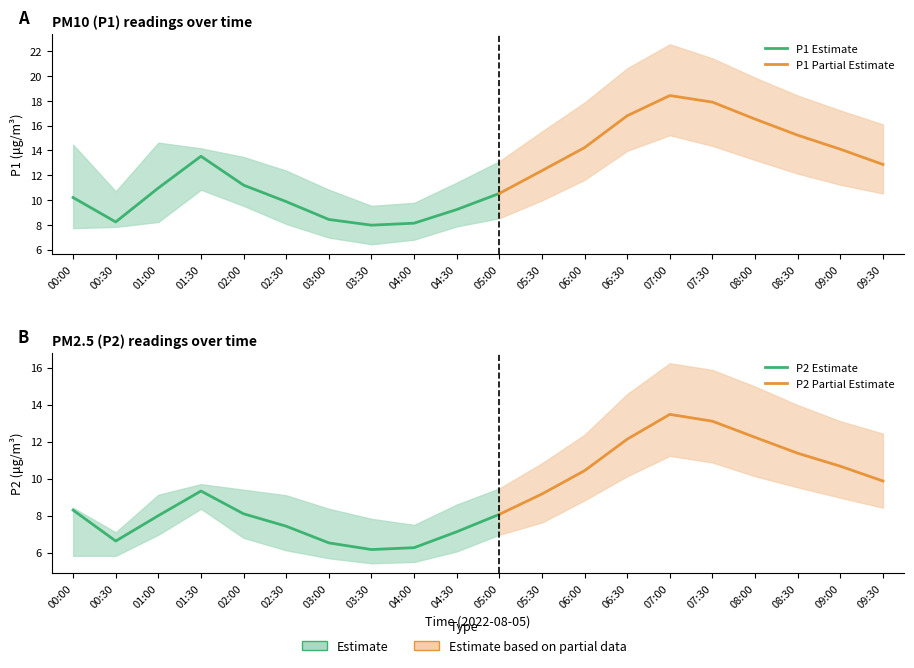

True or false: P2_lower and P1_upper cross at least once.

False